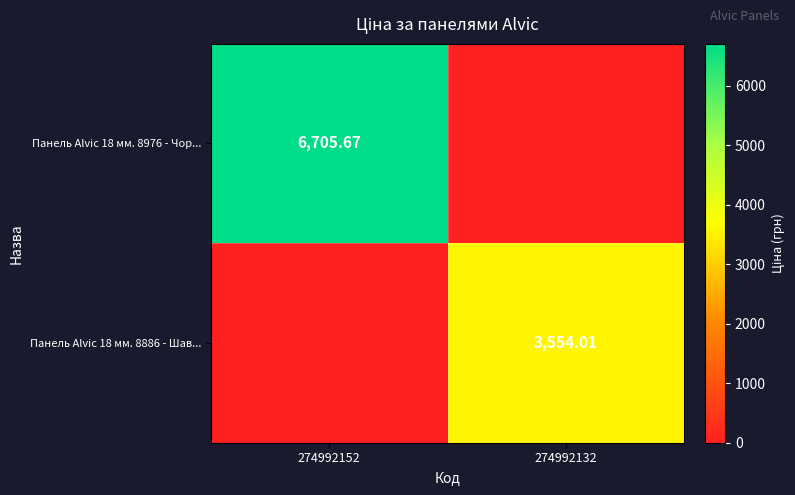

Is it true that Панель Alvic 18 мм. 8976 - Чор... equals 6705.7 at 274992152?

True